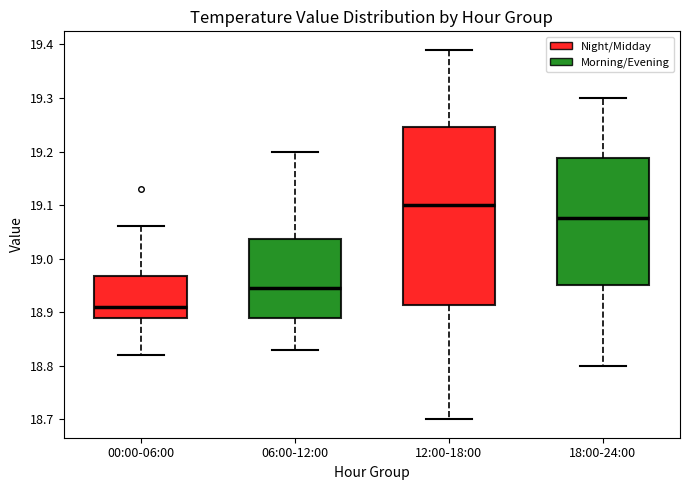

Reading left to right, transcribe this box plot: for each box, give where its median line is, the range the box spans, and where its two whiskers end, as read against the y-axis. The values are not printed on the chart, so give them approximately, as read against the axis.

00:00-06:00: median 18.91, box 18.89 to 18.97, whiskers 18.82 to 19.06
06:00-12:00: median 18.95, box 18.89 to 19.04, whiskers 18.83 to 19.20
12:00-18:00: median 19.10, box 18.91 to 19.25, whiskers 18.70 to 19.39
18:00-24:00: median 19.08, box 18.95 to 19.19, whiskers 18.80 to 19.30